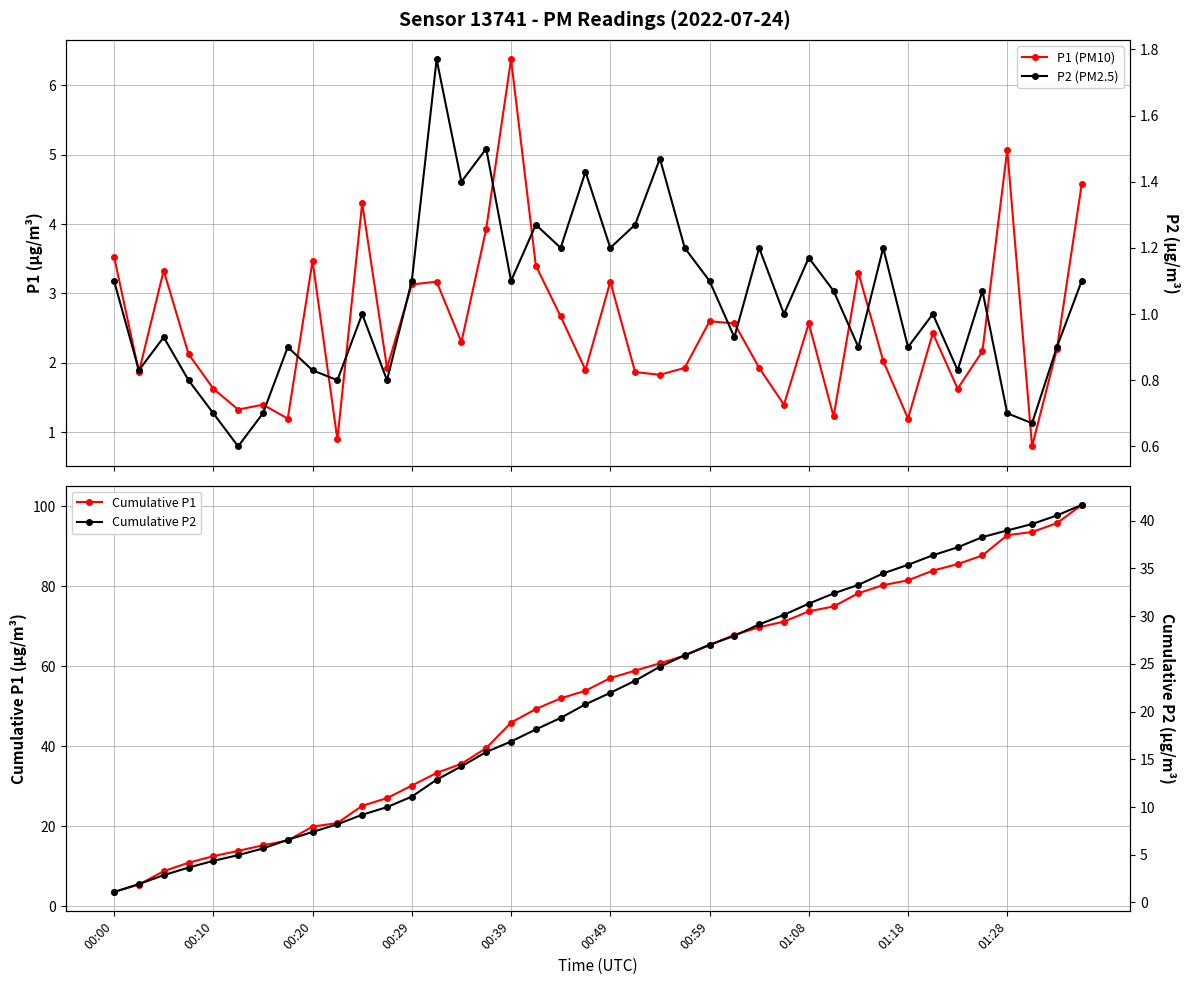

Read the Cumulative P1 value at 17.

49.3